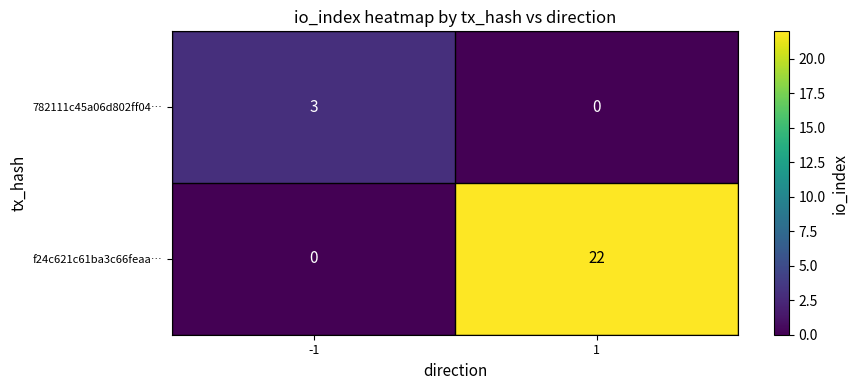

How many positive values does the f24c621c61ba3c66feaa… series have?

1